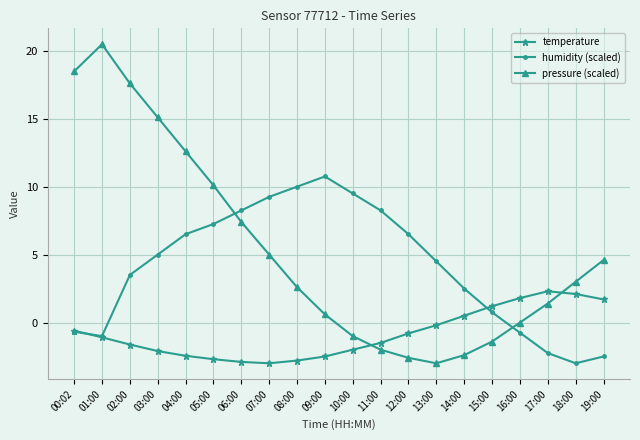

True or false: humidity (scaled) has a value of 5.0 at 03:00.

True